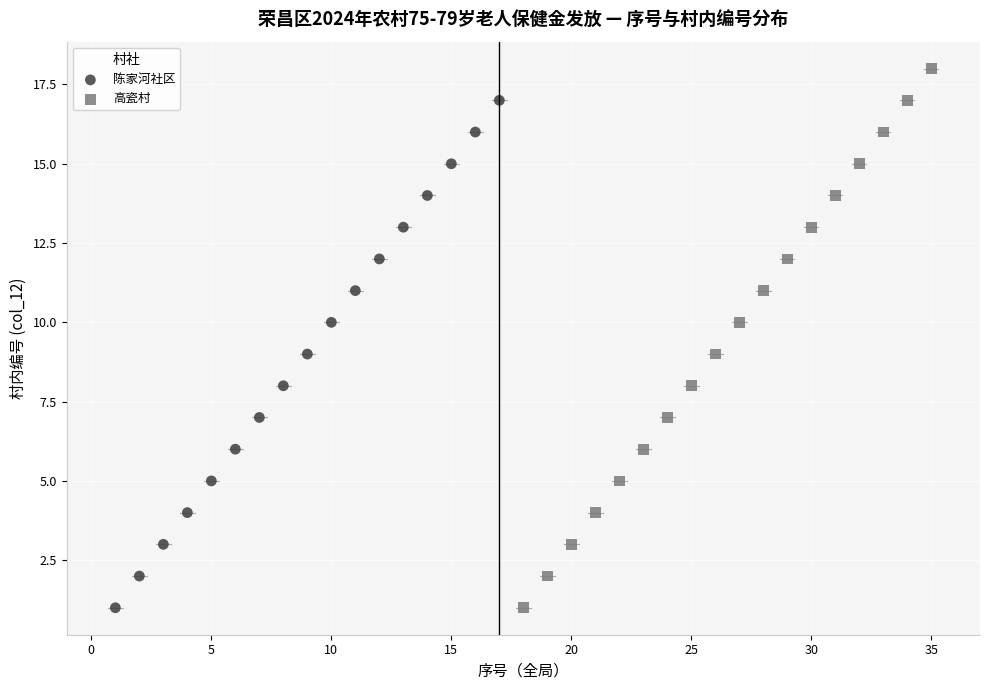

Which series reaches the maximum Y coordinate?

高瓷村